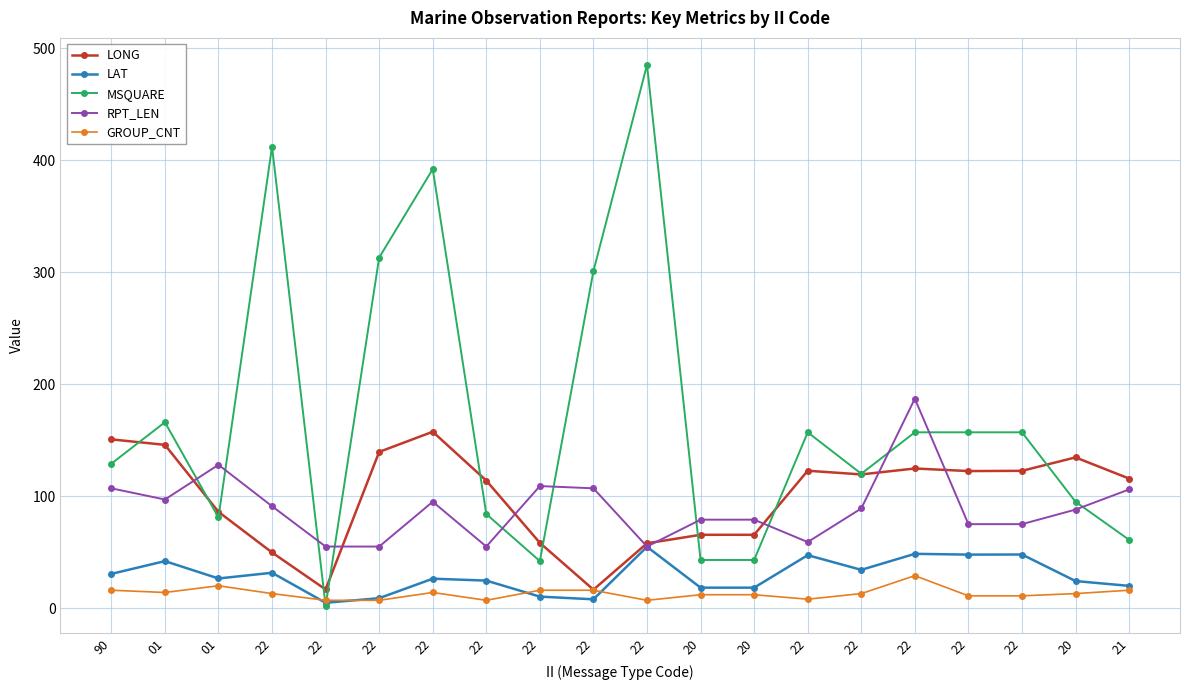

What is the average value of the LAT series?

28.7